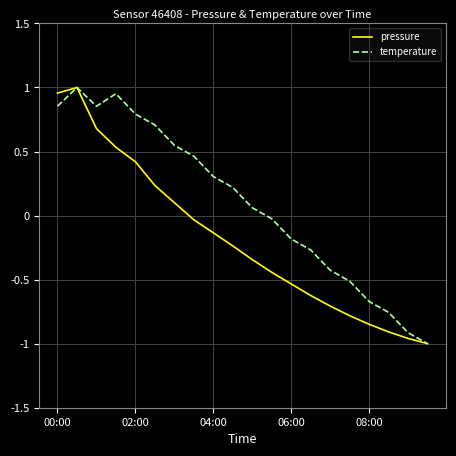

Rank the series by their average value, from lowest to highest.

pressure, temperature